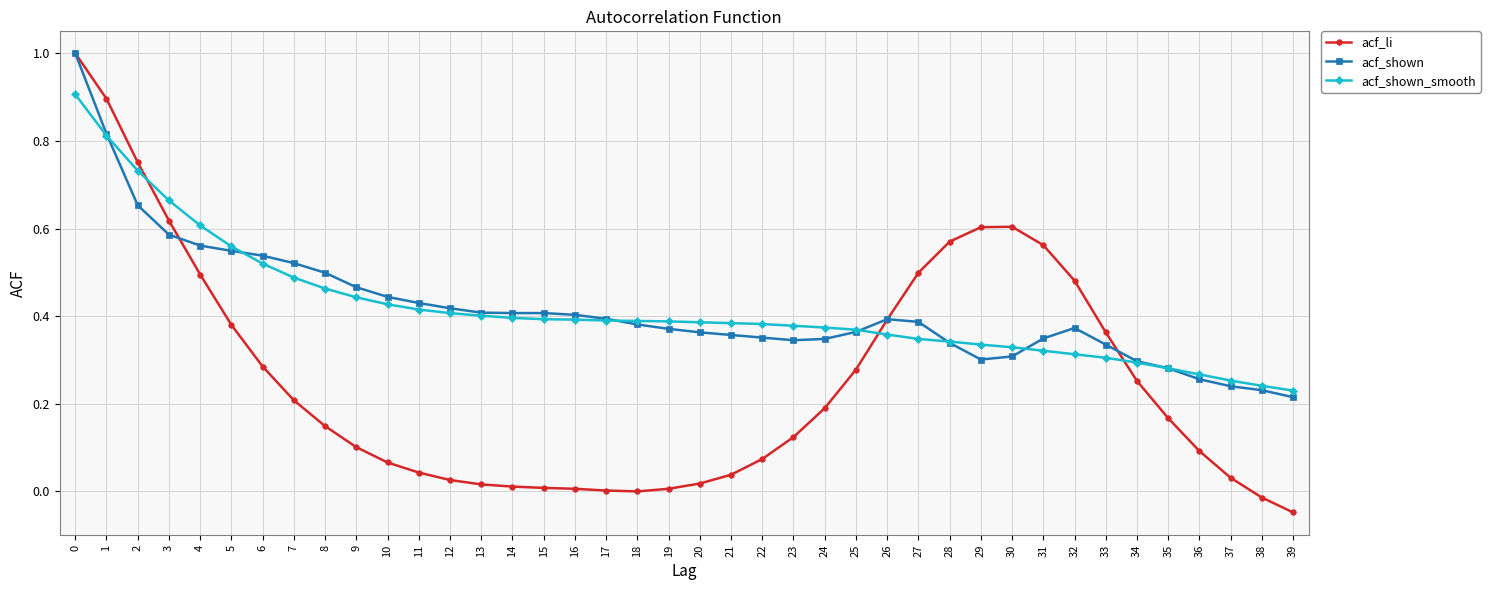

At how many categories does at least one series exceed 0?

40